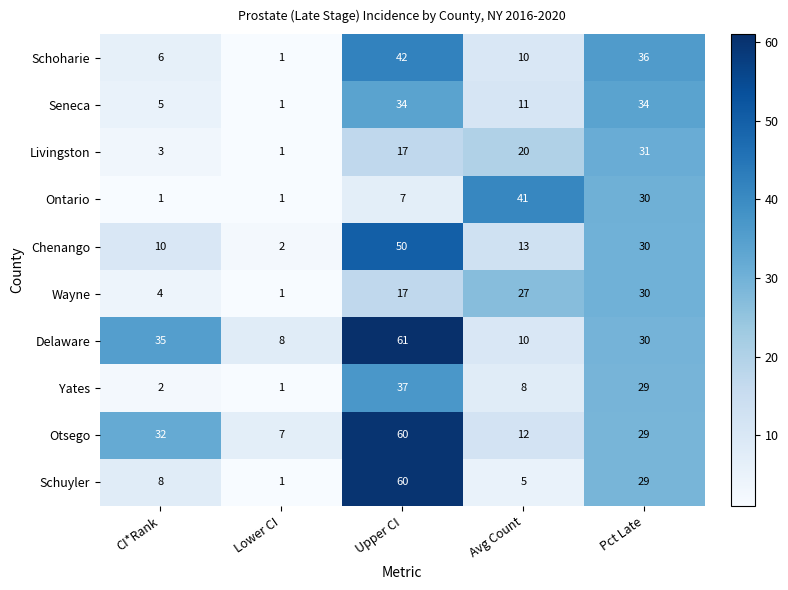

True or false: Schuyler has a value of 1.0 at Lower CI.

True